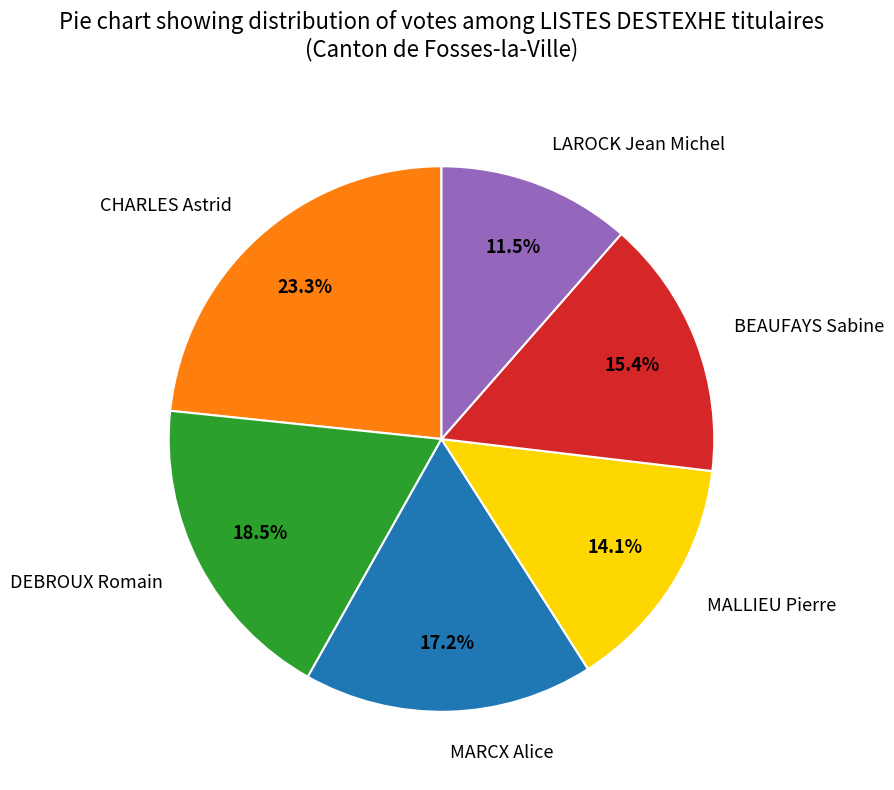

What is the ratio of the value at LAROCK Jean Michel to the value at DEBROUX Romain?

0.6